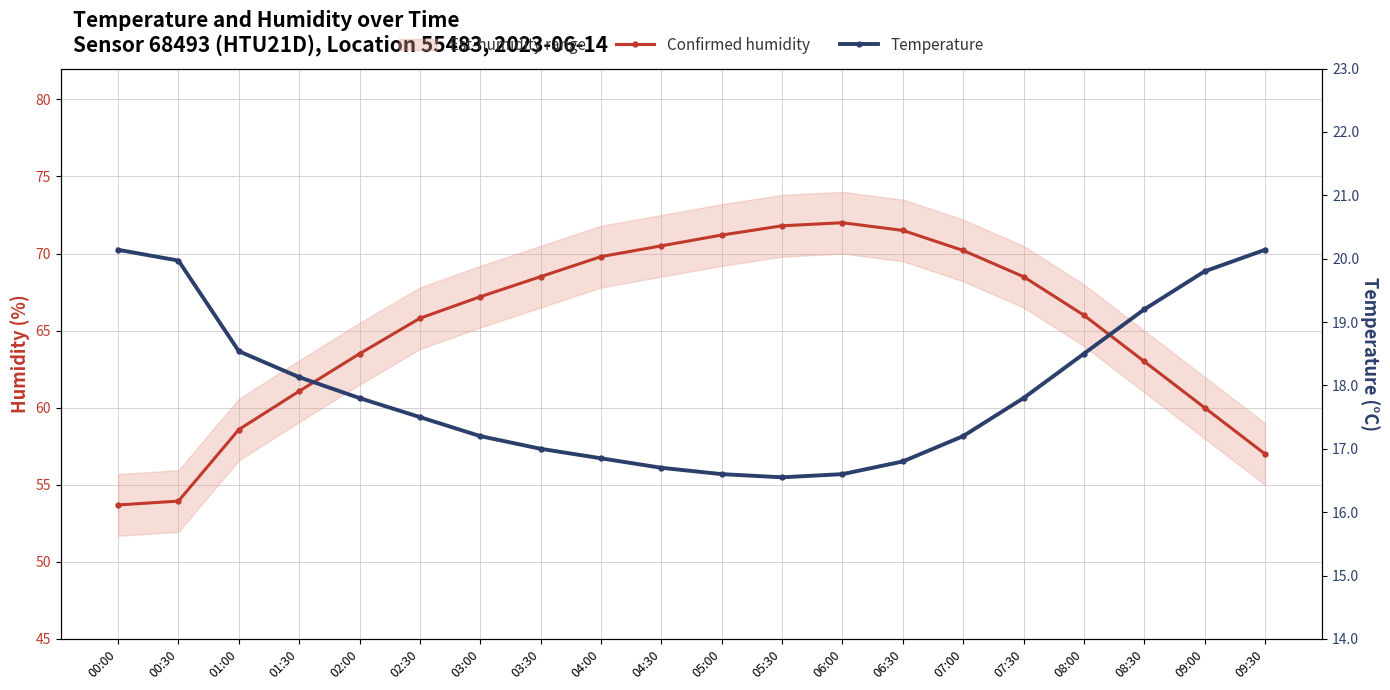

At how many categories does at least one series exceed 62?

14